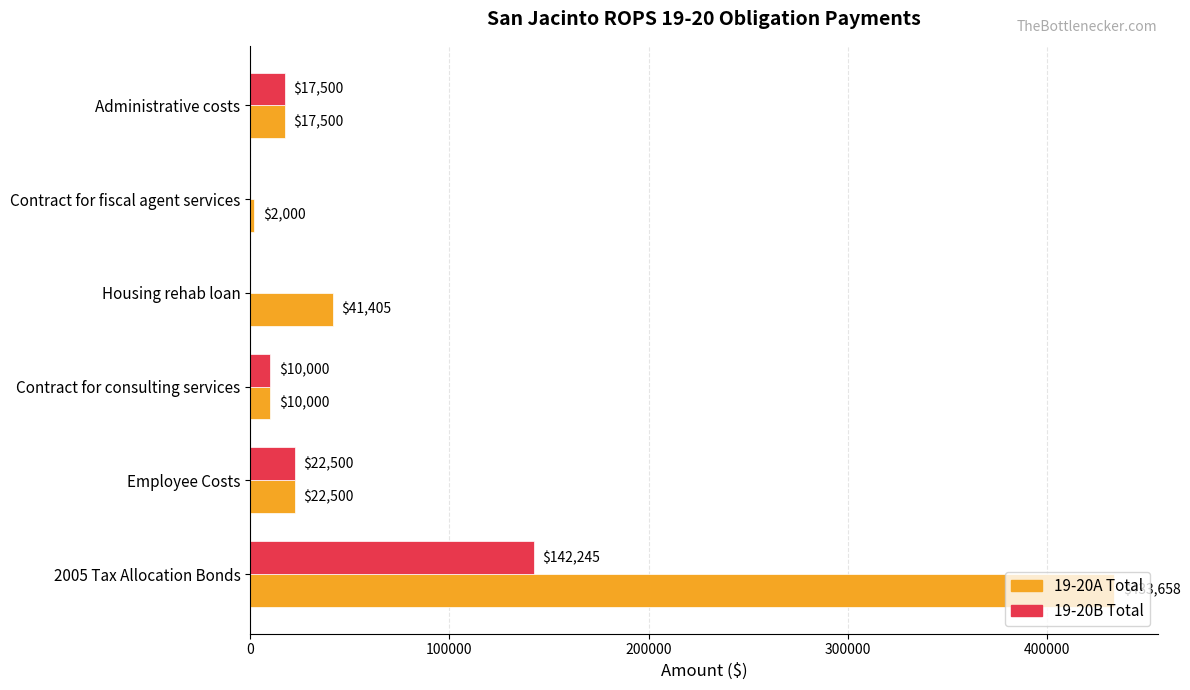

At which category is the sum across all series the highest?

2005 Tax Allocation Bonds